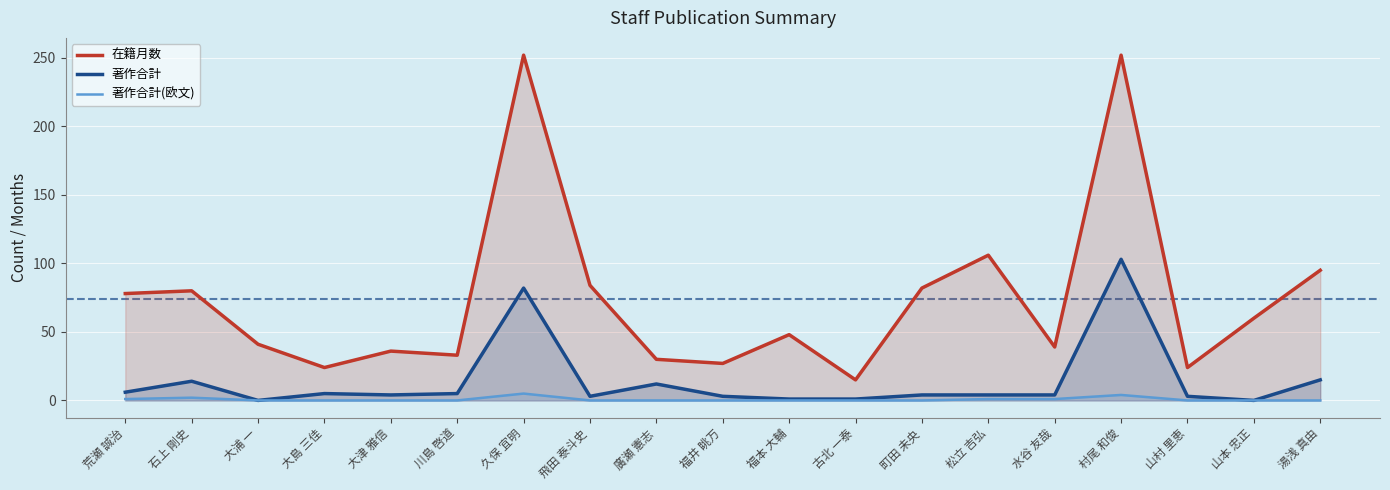

What are all the series names shown in the legend?

在籍月数, 著作合計, 著作合計(欧文)